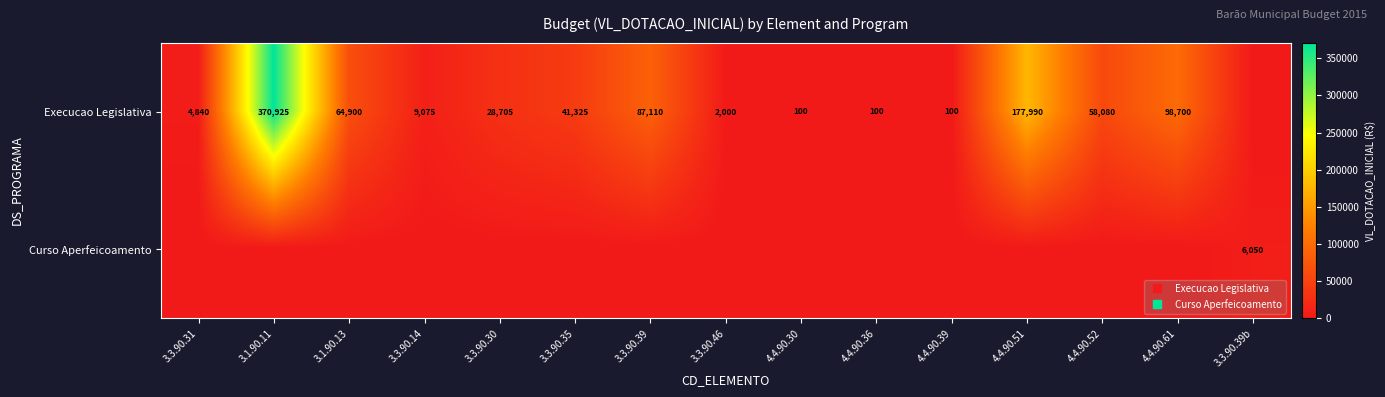

Between 3.1.90.13 and 4.4.90.51, which is larger?

4.4.90.51